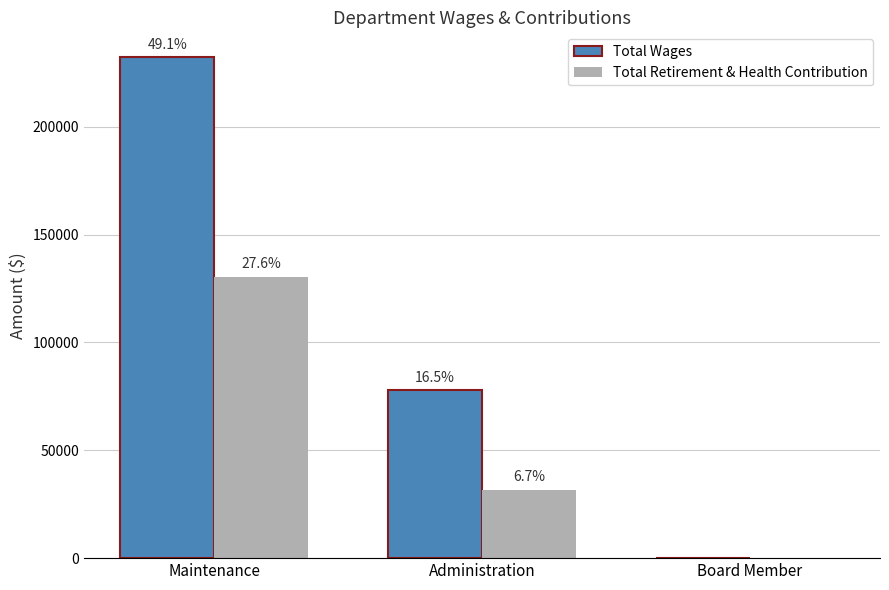

What position from the right is Administration?

2